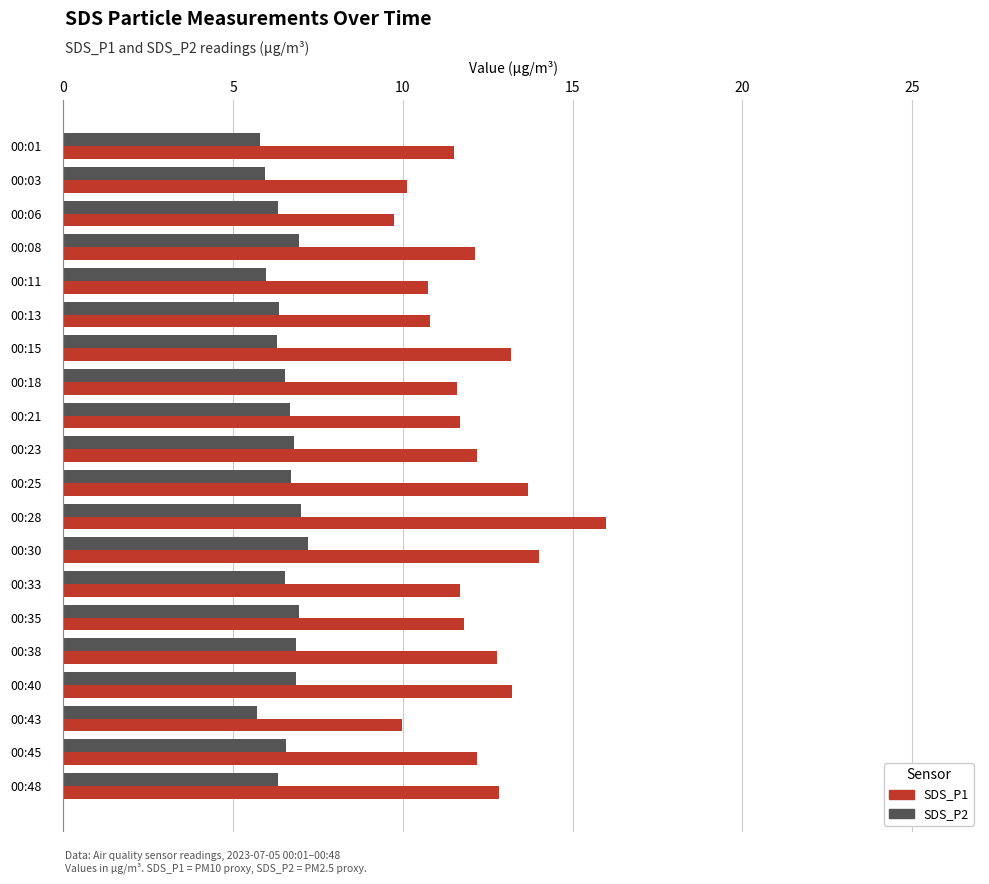

The value of SDS_P2 at 00:43 is 5.7. True or false?

True